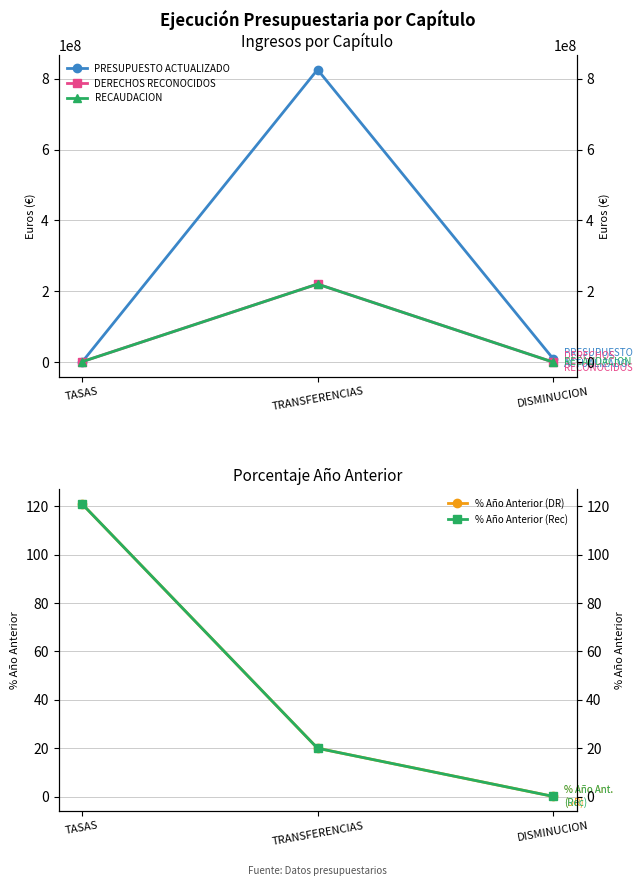

What is the difference between the second highest and minimum values in the RECAUDACION series?

972447.0